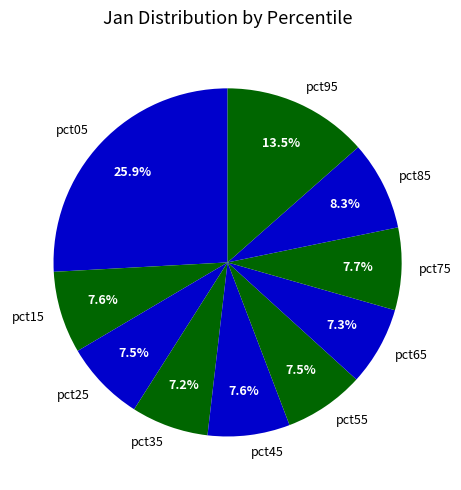

Which has a higher value, pct95 or pct85?

pct95